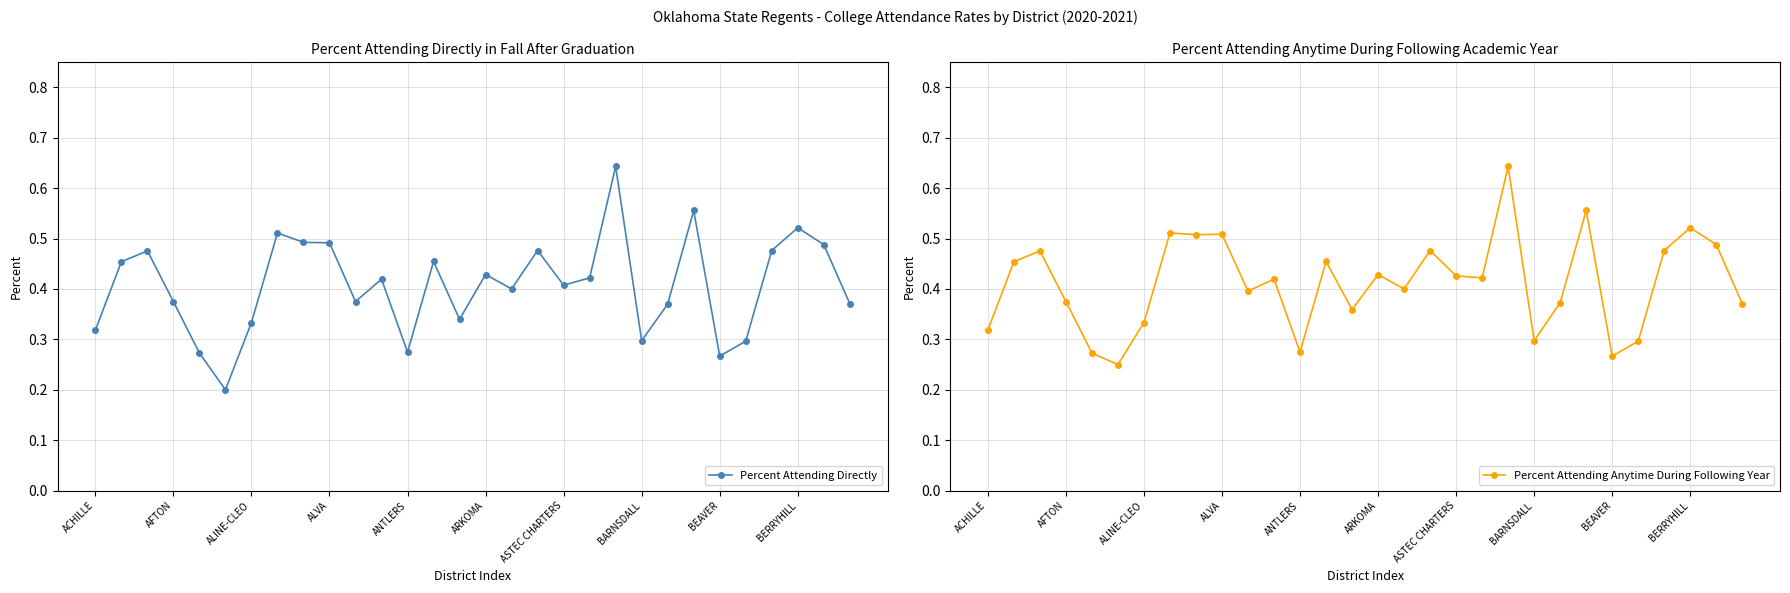

How many Percent Attending Directly values are between 0 and 1?

30